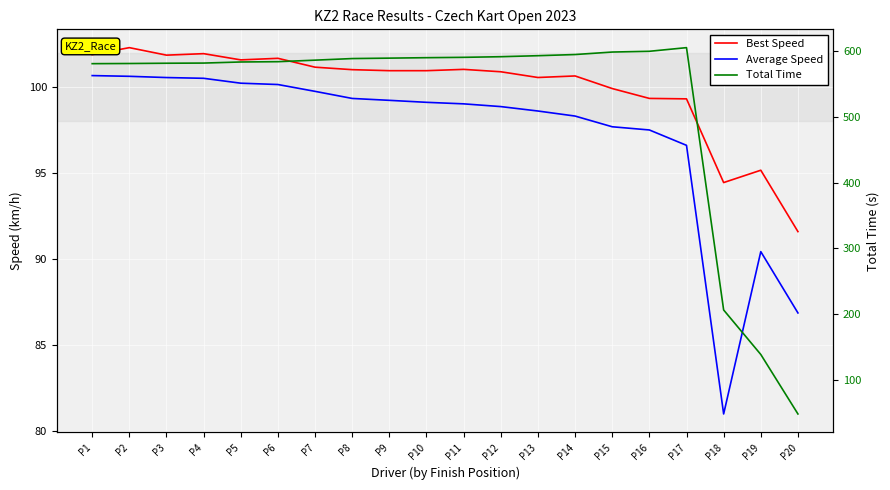

How many intersections are there between Total Time and Best Speed?

1